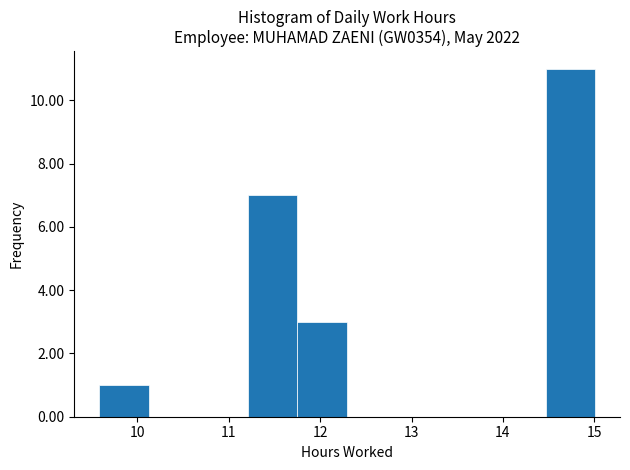

How tall is the bar that spans 14.5 to 15.0 on the x-axis? Neither the bar edges nor the heights are printed on the chart, so give them approximately, as read against the axes.

11